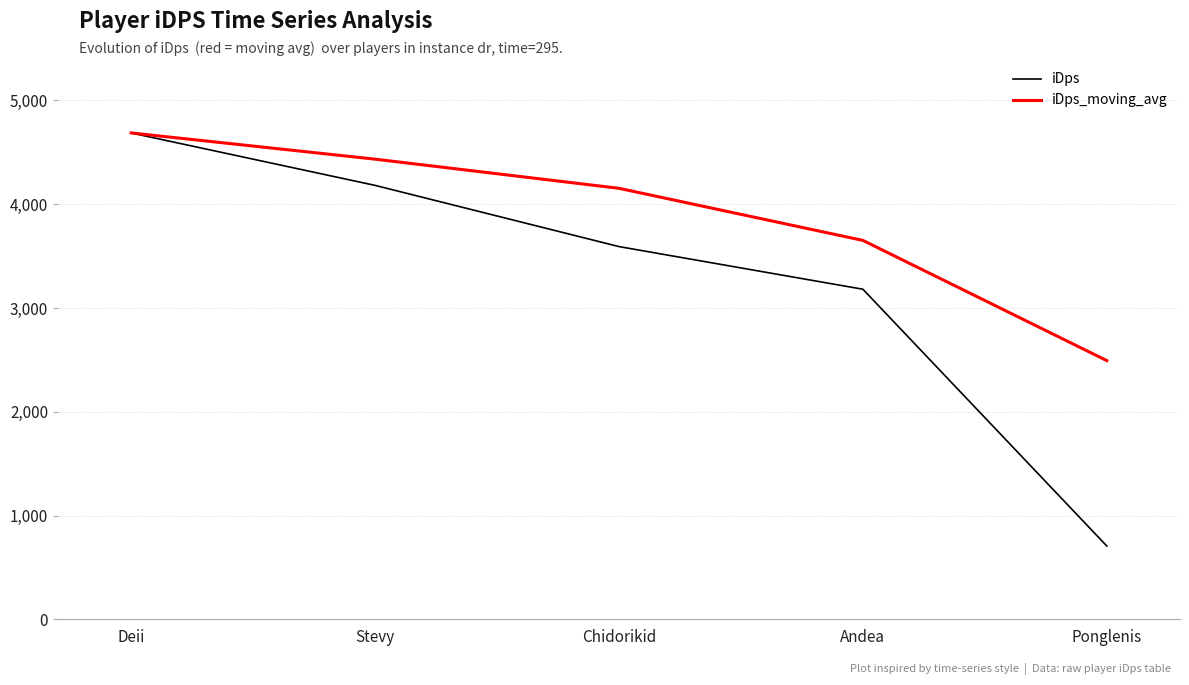

At which label does iDps_moving_avg reach its minimum?

Ponglenis